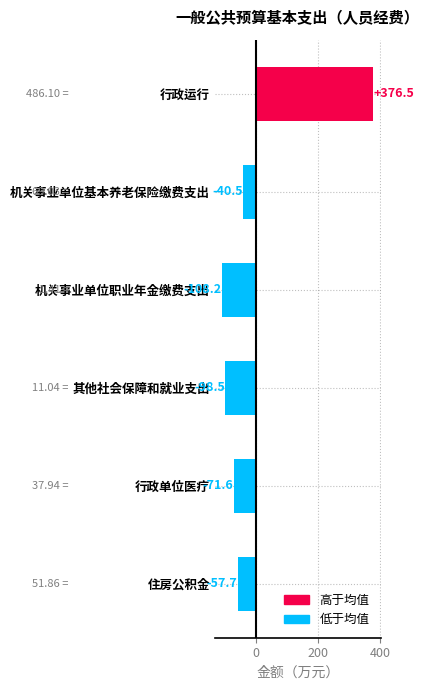

How many positive values are there?

1